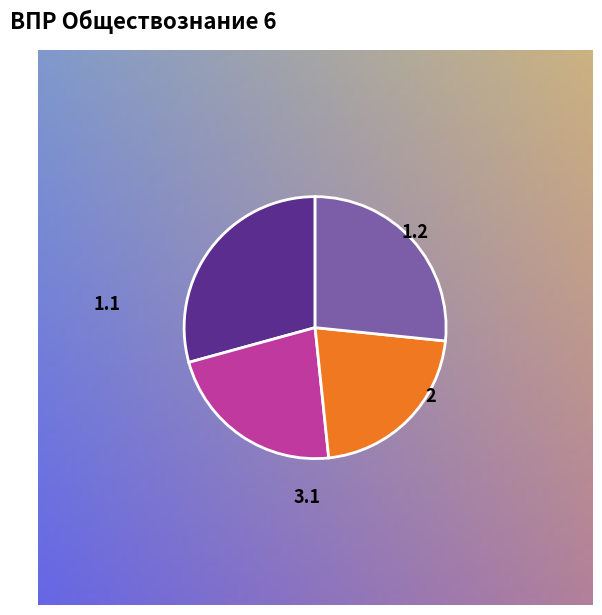

Is there a majority slice in this chart?

No